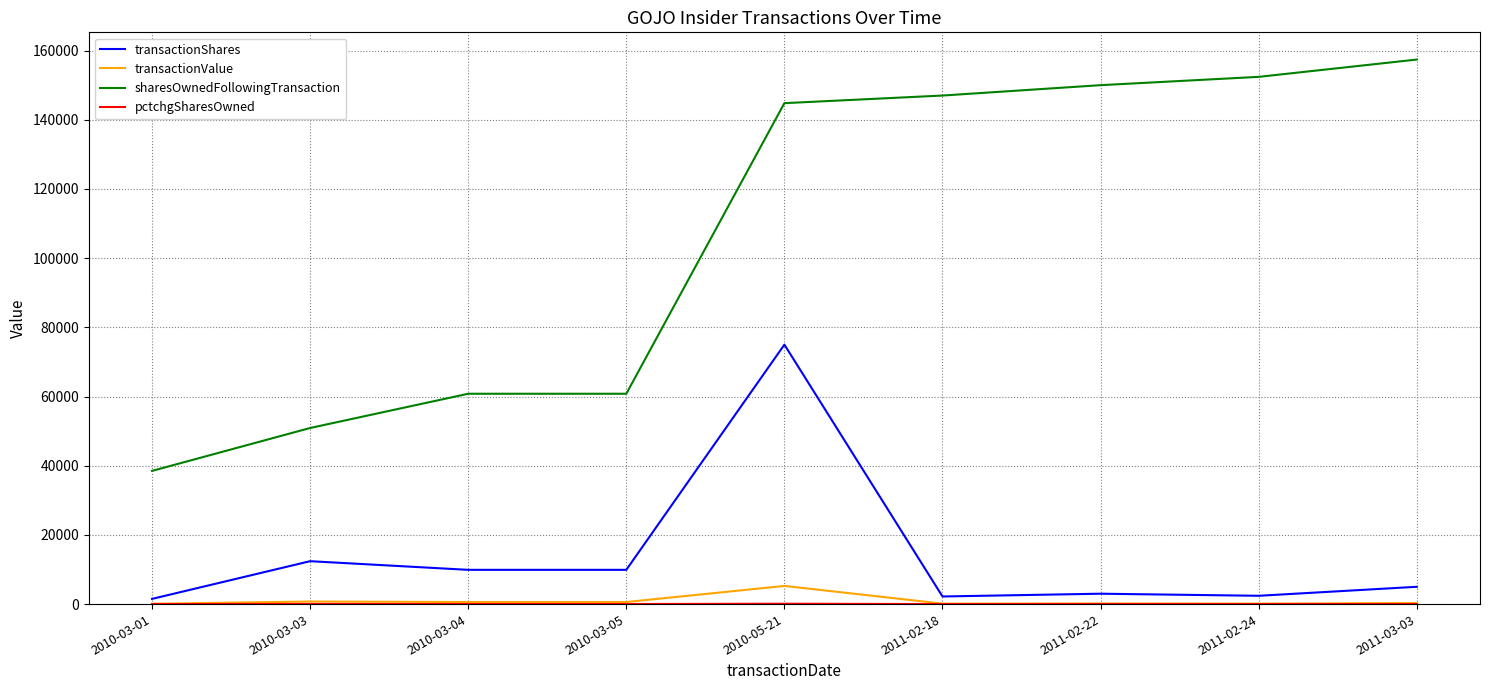

True or false: transactionShares and sharesOwnedFollowingTransaction cross at least once.

False